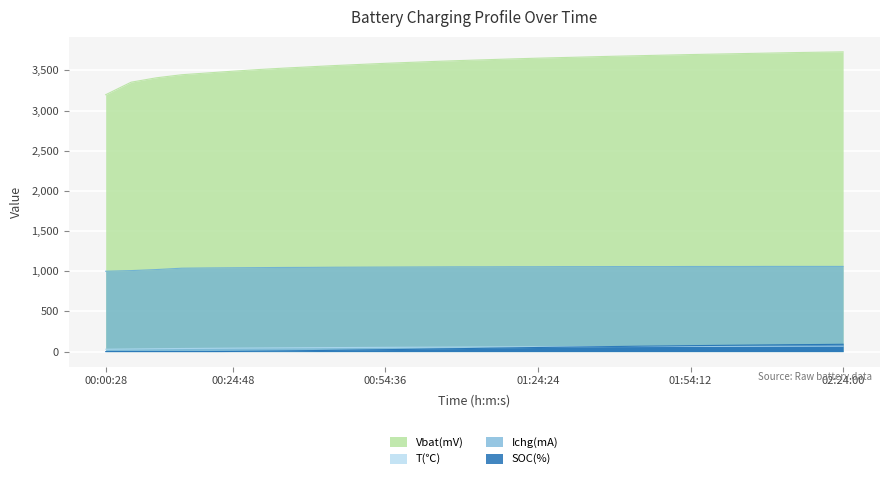

What is the difference between the highest and lowest values at 02:04:08?

3643.3